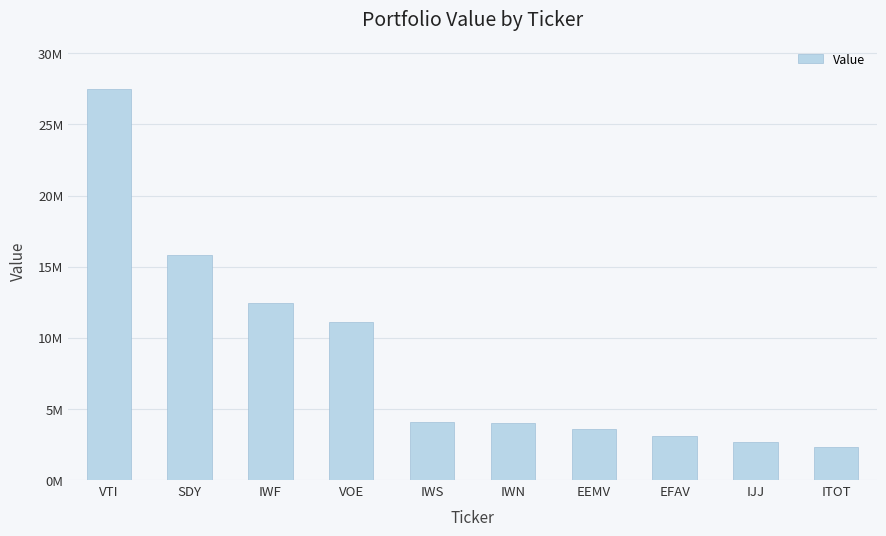

Reading left to right, what are all the values shown in this chart?

VTI=27493000	SDY=15835000	IWF=12422000	VOE=11091000	IWS=4084000	IWN=3979000	EEMV=3554000	EFAV=3093000	IJJ=2652000	ITOT=2298000